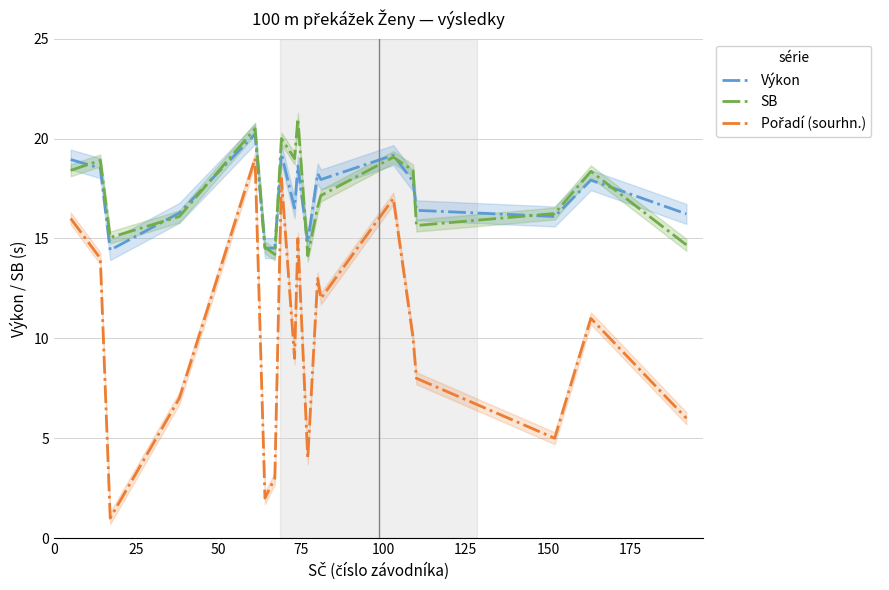

What is the highest value of the Pořadí (sourhn.) series?

19.0